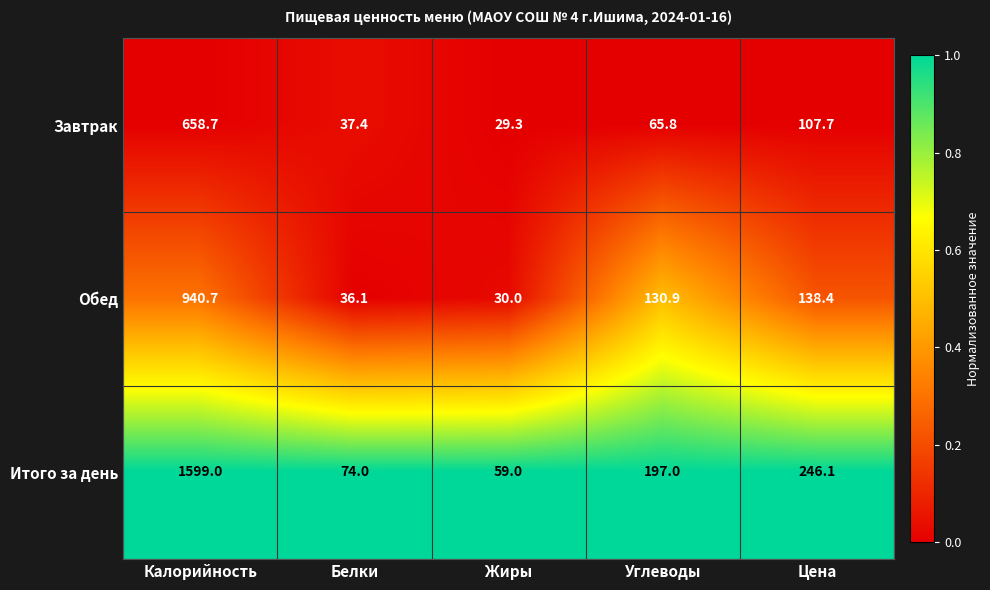

What is the difference between the maximum and minimum values in the Завтрак series?

629.4